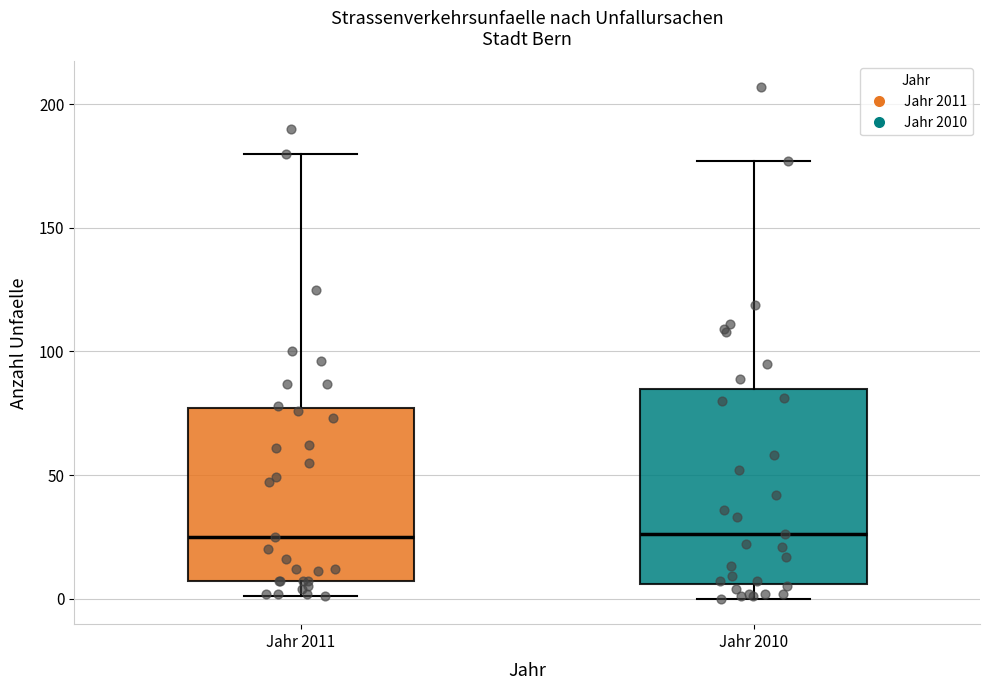

Where does the median line of the box for Jahr 2011 sit on the y-axis? The values are not printed on the chart, so give them approximately, as read against the axis.

25